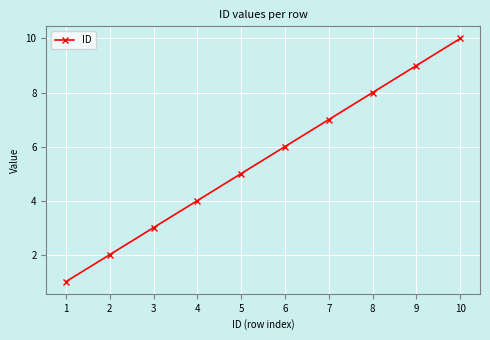

Reading left to right, transcribe all the data shown in this chart.

1	2	3	4	5	6	7	8	9	10